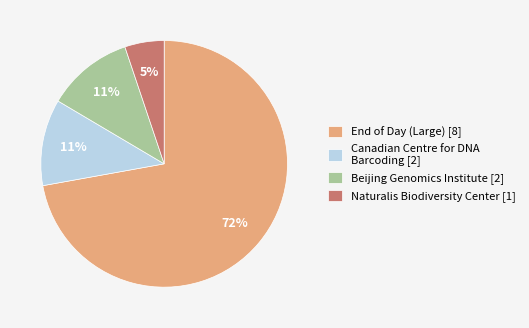

Approximately how many times larger is the value at Canadian Centre for DNA Barcoding [2] compared to Naturalis Biodiversity Center [1]?

2.2